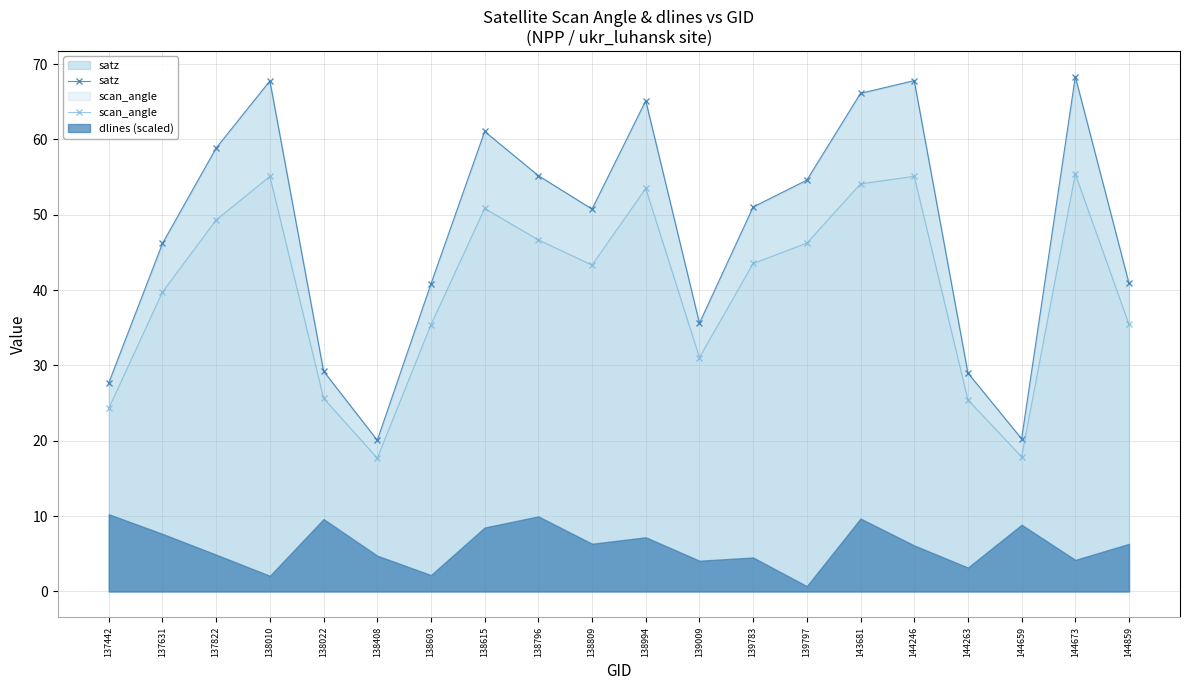

True or false: scan_angle has a value of 31.0 at 139009.

True